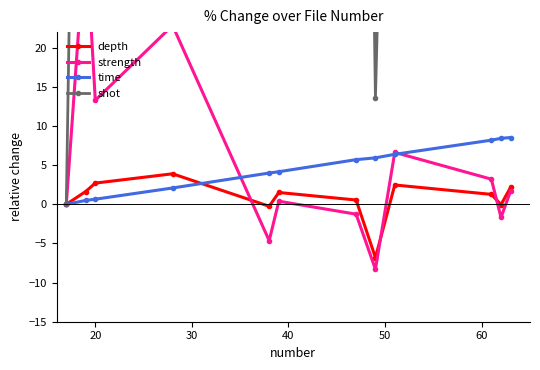

What is the value of the time point at the 12th from the left?

8.5